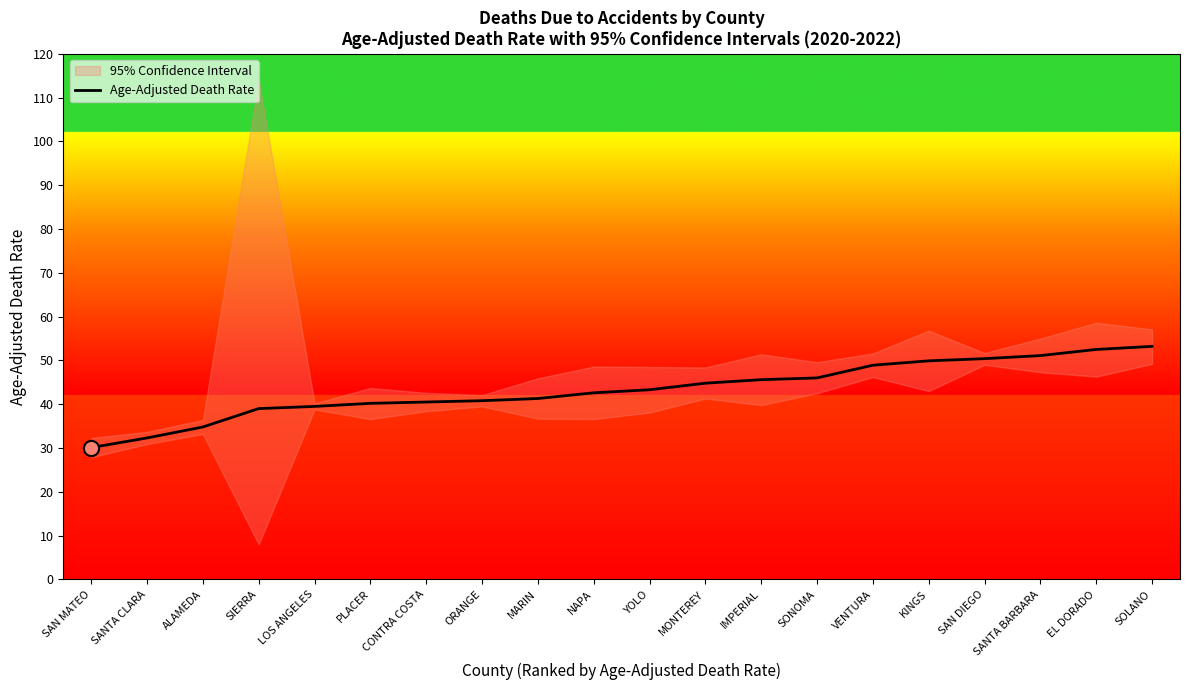

What is the change in value from NAPA to EL DORADO?

+9.9